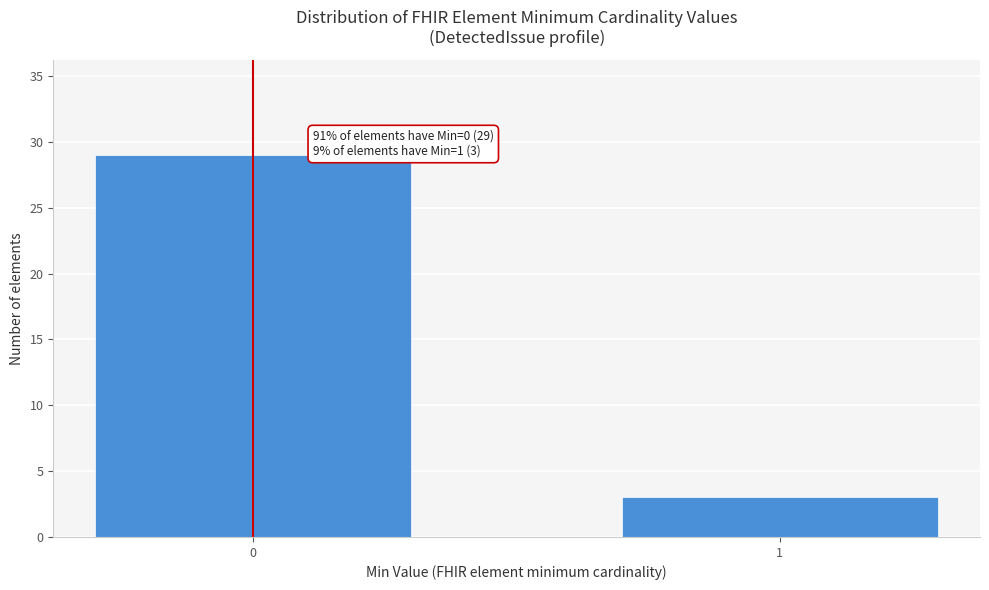

Reading left to right, transcribe all the data shown in this chart.

29	3